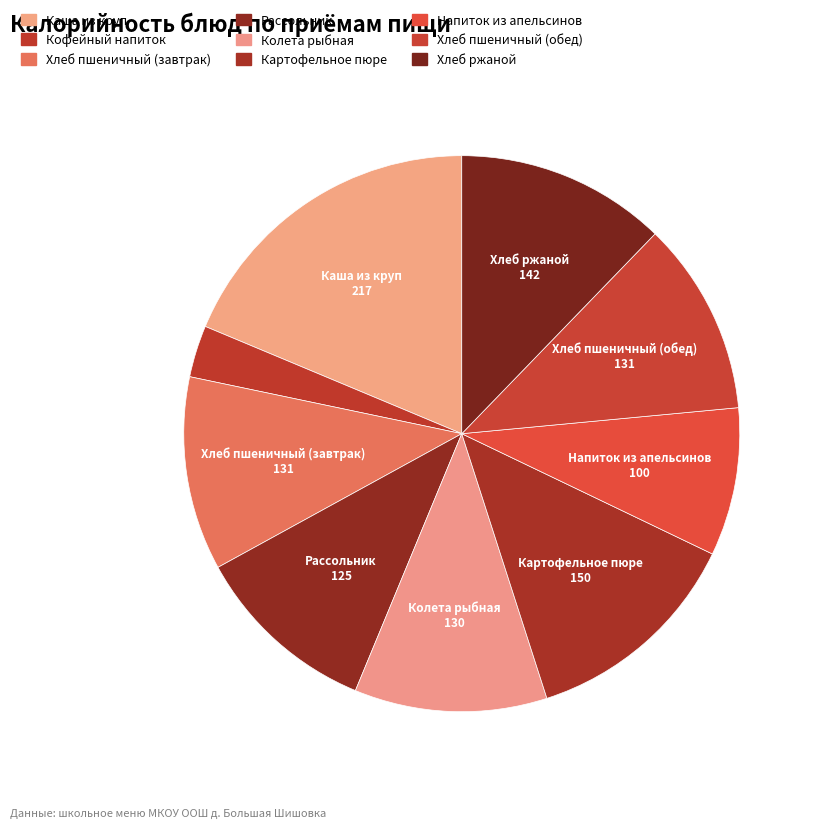

Combined, do Каша из круп and Колета рыбная account for over 50%?

No